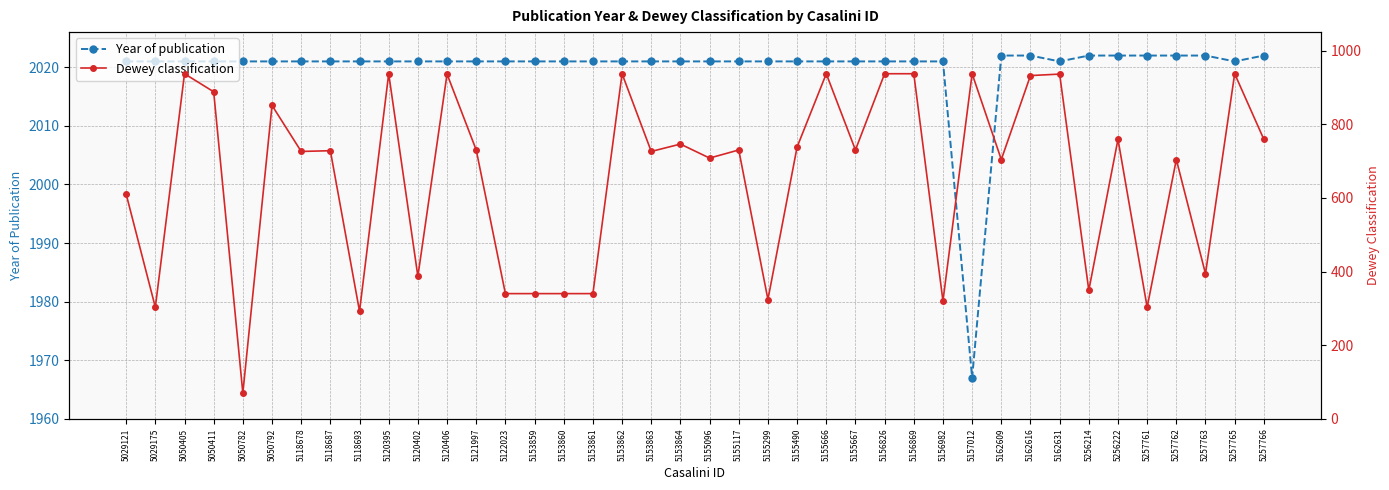

How many values in the Dewey classification series are below 730?

20